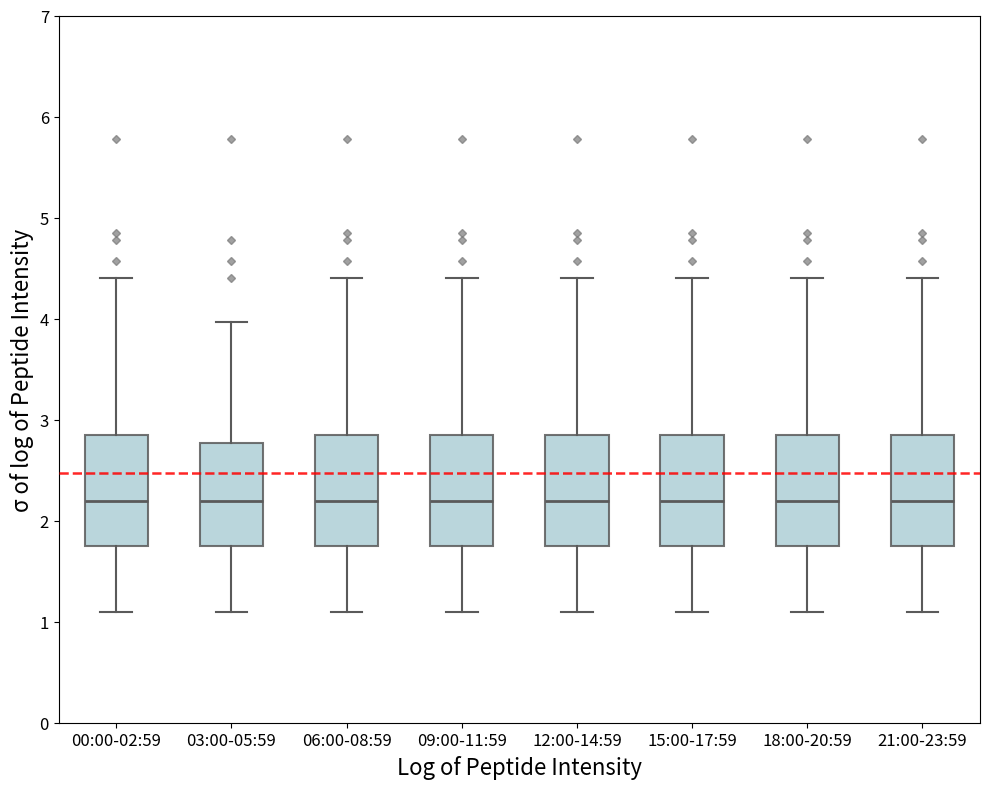

Reading left to right, read every box against the y-axis: the position of its median line, the range the box covers, and the ends of its whiskers. The values are not printed on the chart, so give them approximately, as read against the axis.

00:00-02:59: median 2.2, box 1.7 to 2.9, whiskers 1.1 to 4.4
03:00-05:59: median 2.2, box 1.8 to 2.8, whiskers 1.1 to 4.0
06:00-08:59: median 2.2, box 1.7 to 2.9, whiskers 1.1 to 4.4
09:00-11:59: median 2.2, box 1.7 to 2.9, whiskers 1.1 to 4.4
12:00-14:59: median 2.2, box 1.7 to 2.9, whiskers 1.1 to 4.4
15:00-17:59: median 2.2, box 1.7 to 2.9, whiskers 1.1 to 4.4
18:00-20:59: median 2.2, box 1.7 to 2.9, whiskers 1.1 to 4.4
21:00-23:59: median 2.2, box 1.7 to 2.9, whiskers 1.1 to 4.4